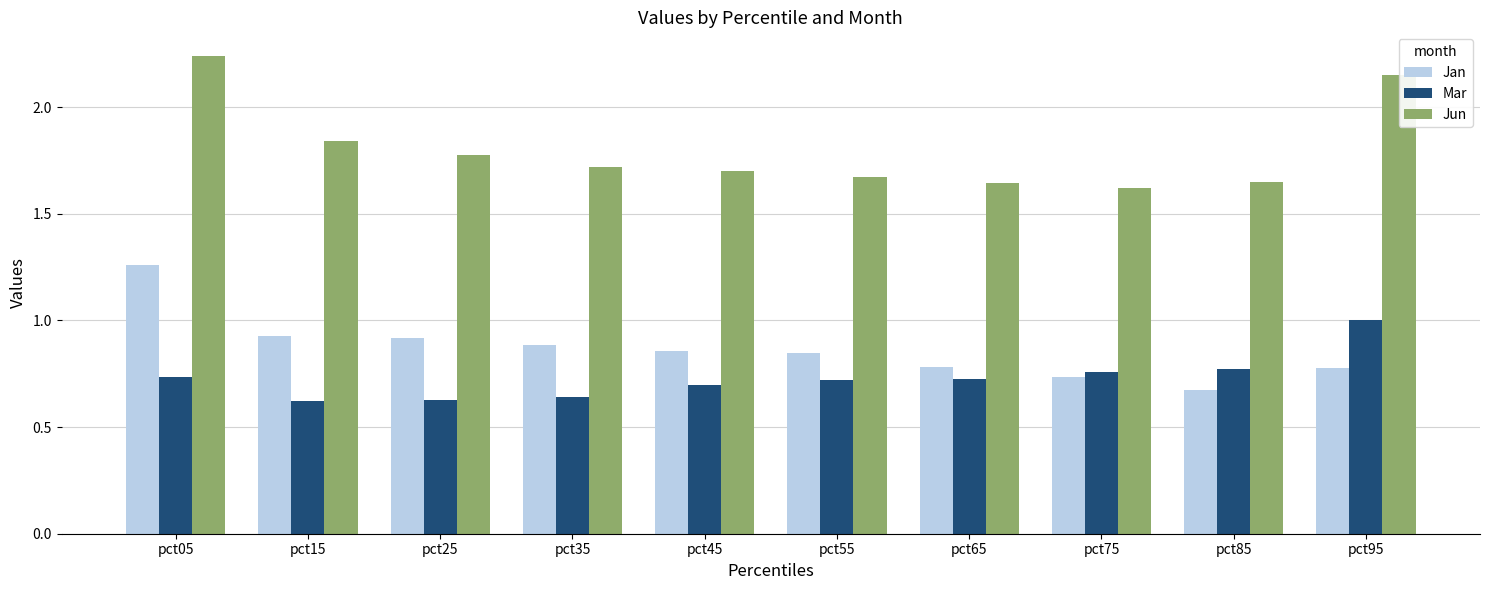

Count the Jan values in the range 0 to 1.

9